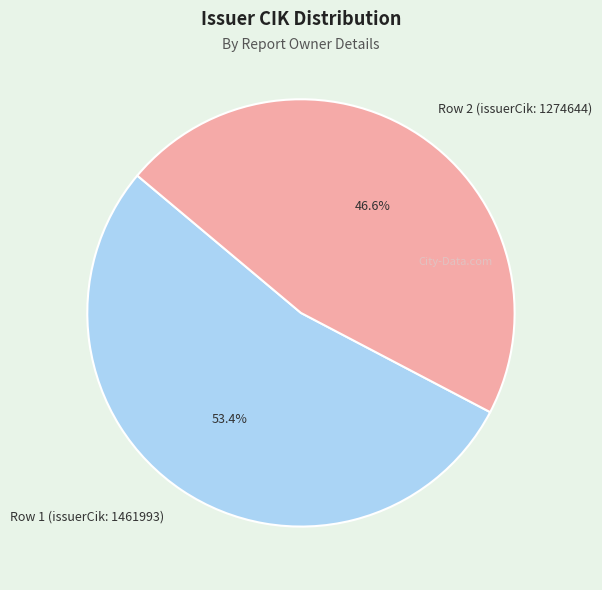

Is it true that Row 1 (issuerCik: 1461993) is 53% of the pie?

True